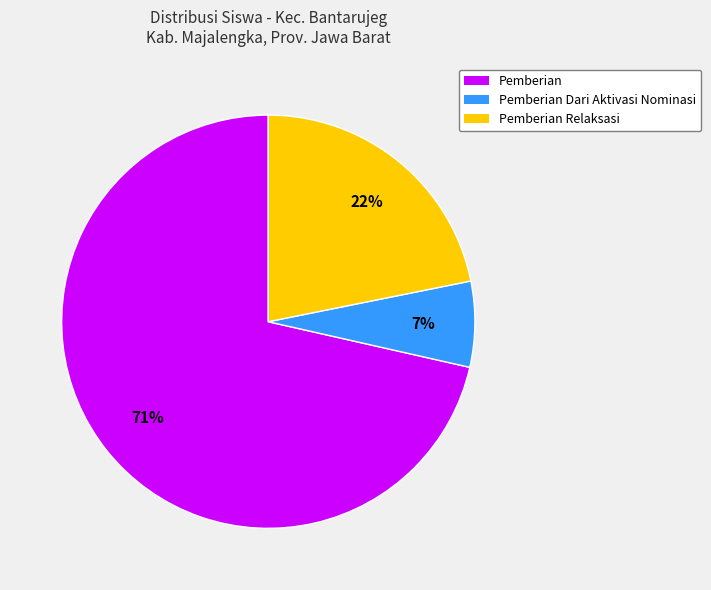

What is the smallest slice in the pie chart?

Pemberian Dari Aktivasi Nominasi